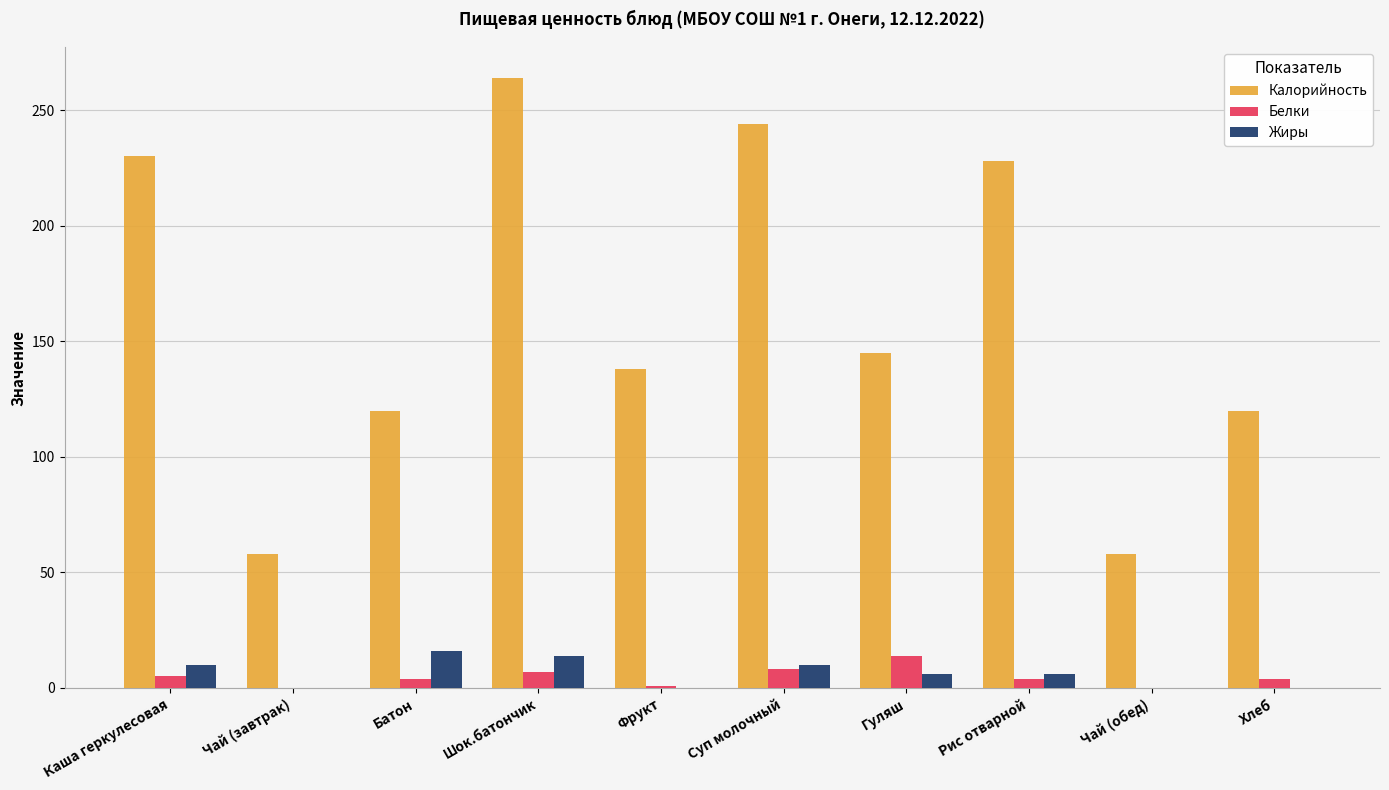

What is the sum of all Жиры values?

62